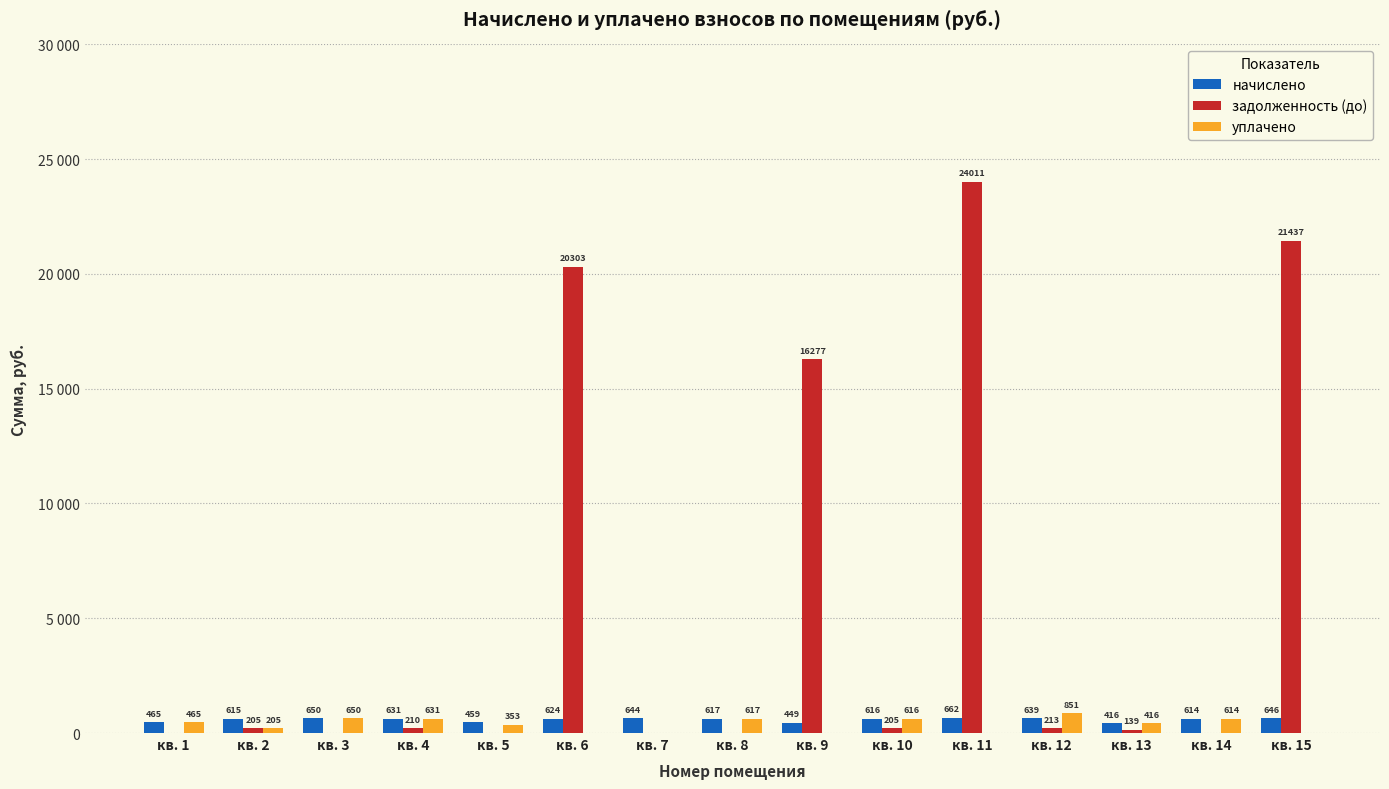

What is the difference between the second highest and minimum values in the начислено series?

234.8